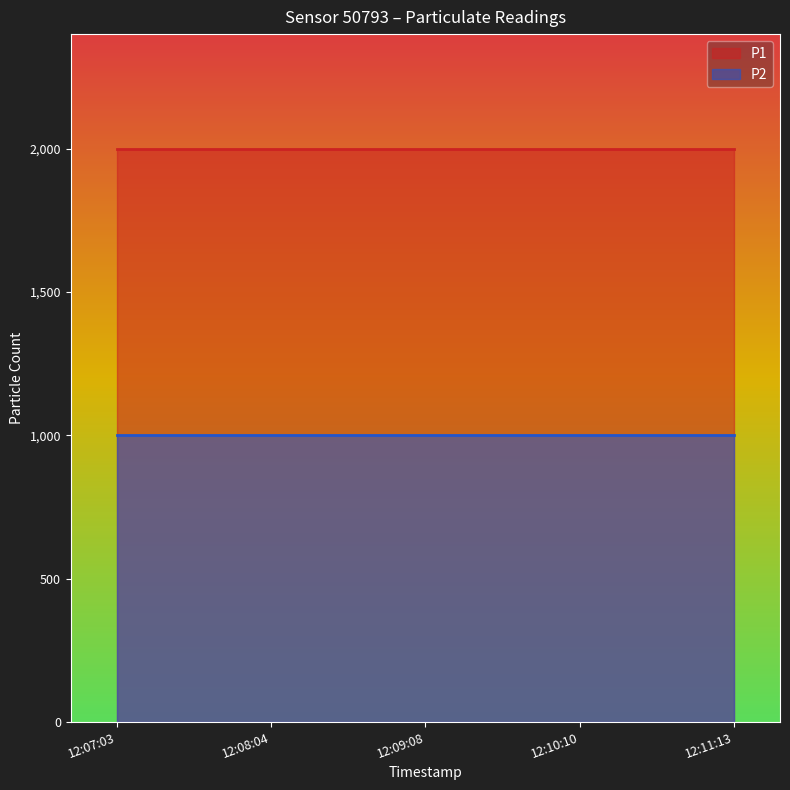

List the series in order of their peak value, lowest first.

P2, P1